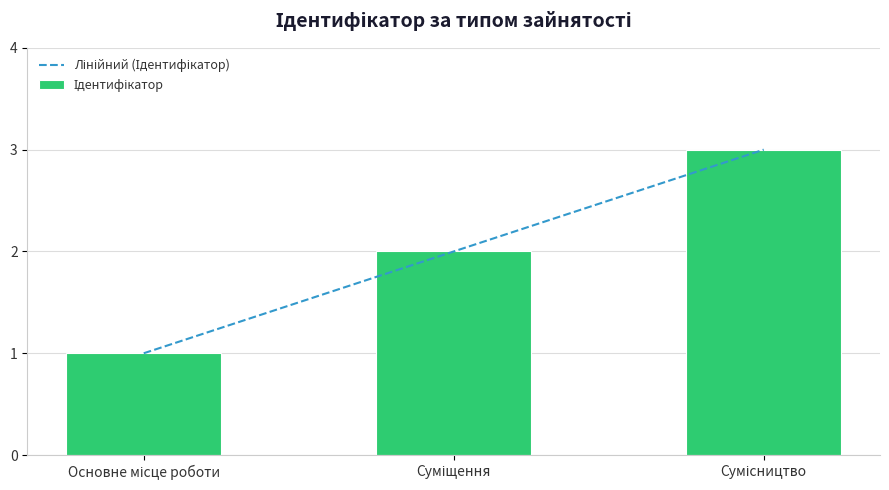

At which category does the chart reach its minimum across all series?

Основне місце роботи